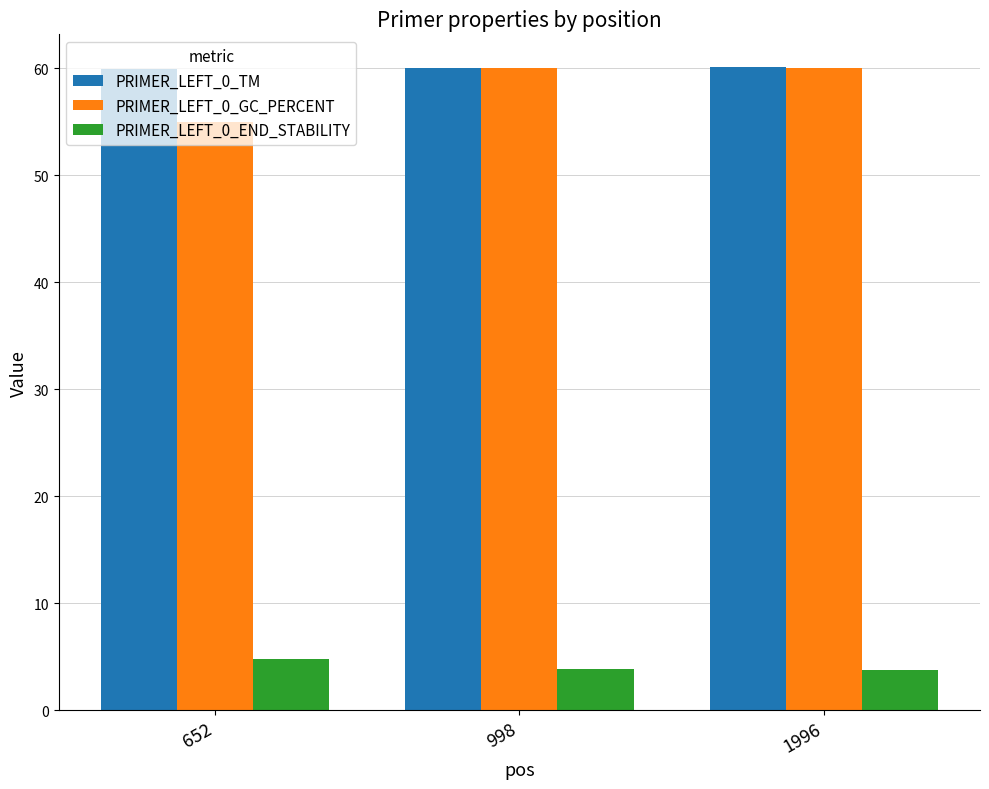

The value of PRIMER_LEFT_0_END_STABILITY at 998 is 1.9. True or false?

False